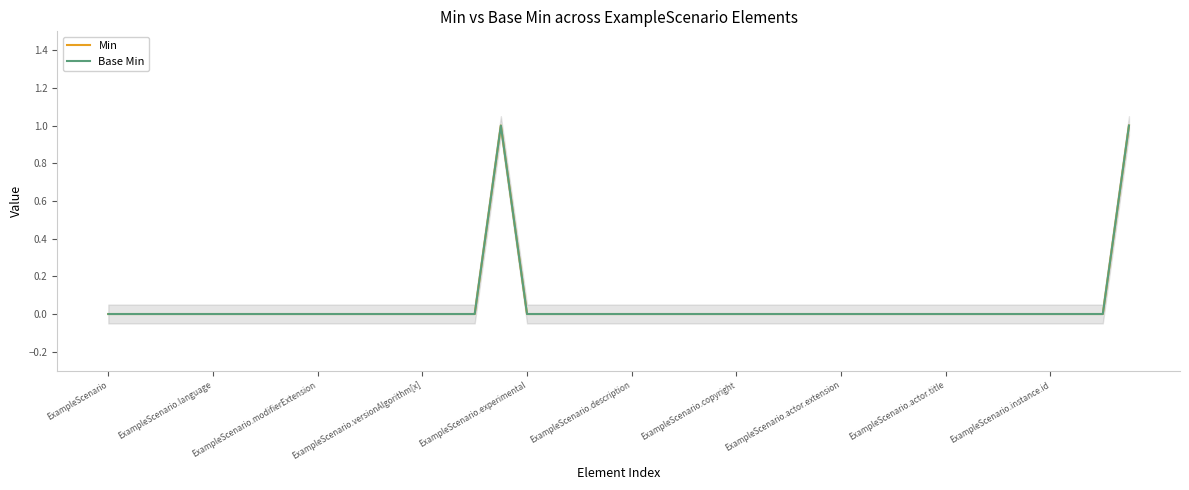

What position from the right is ExampleScenario.copyright?

16